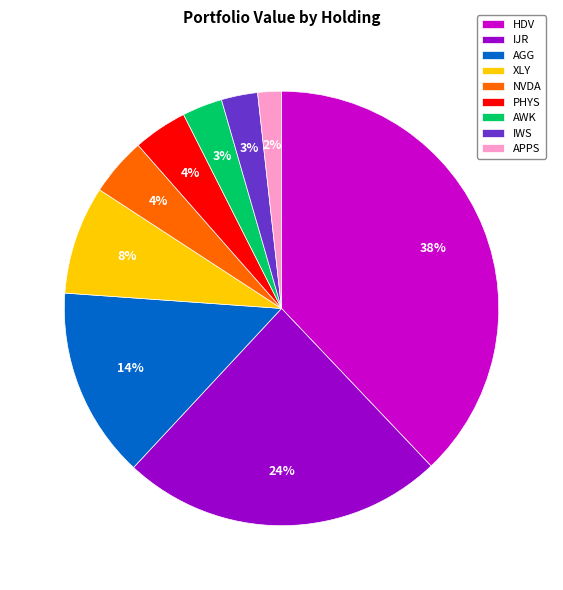

To the nearest percent, what is the difference between the largest and smallest slice percentages?

36%